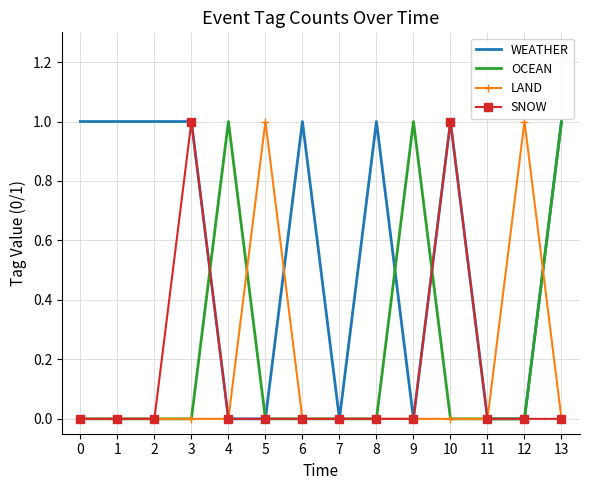

What is the difference between the maximum and minimum values in the WEATHER series?

1